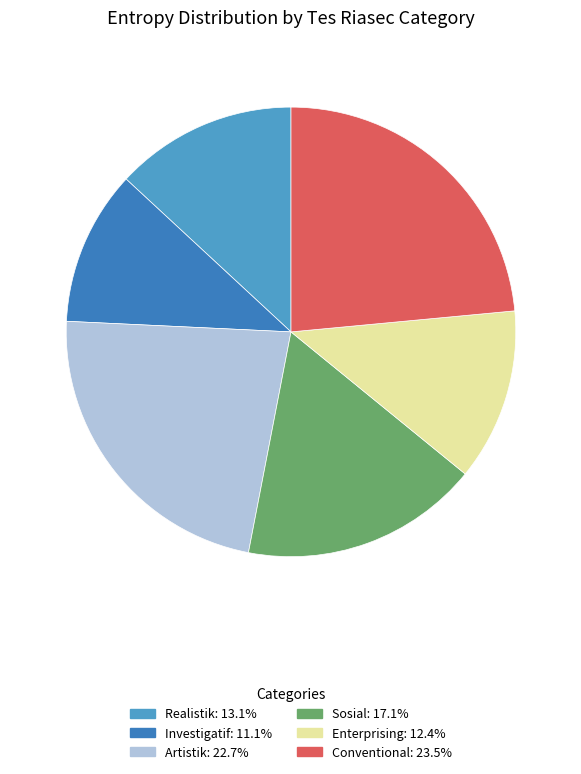

True or false: Artistik accounts for 23% of the total.

True